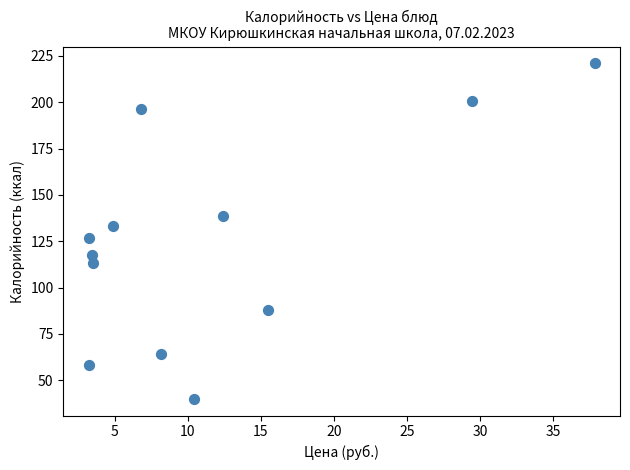

What is the average Y value?

124.8